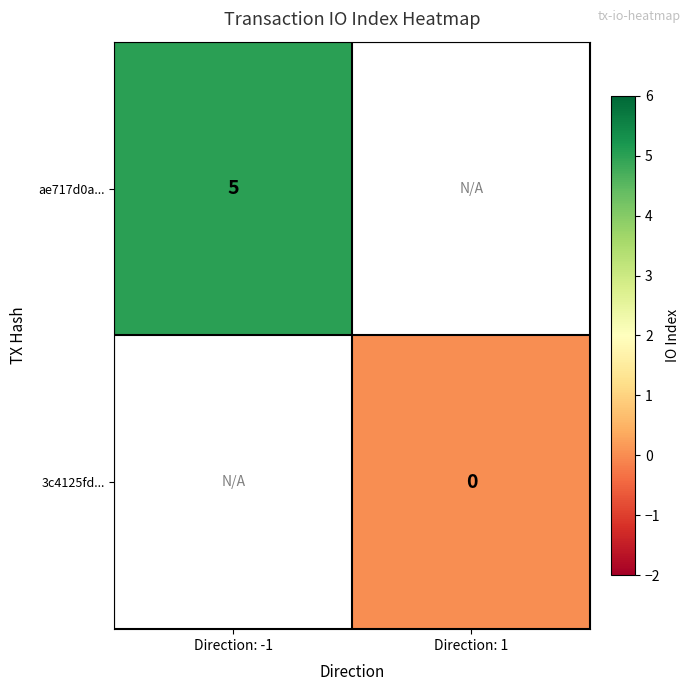

How many series are shown in this chart?

2